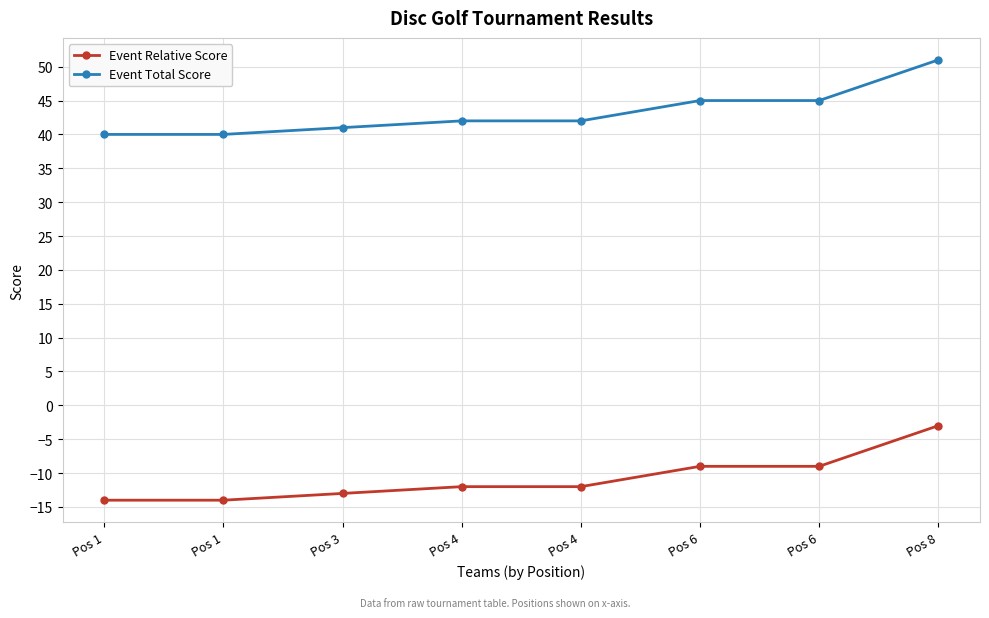

What is the difference between the maximum and second lowest values in the Event Total Score series?

11